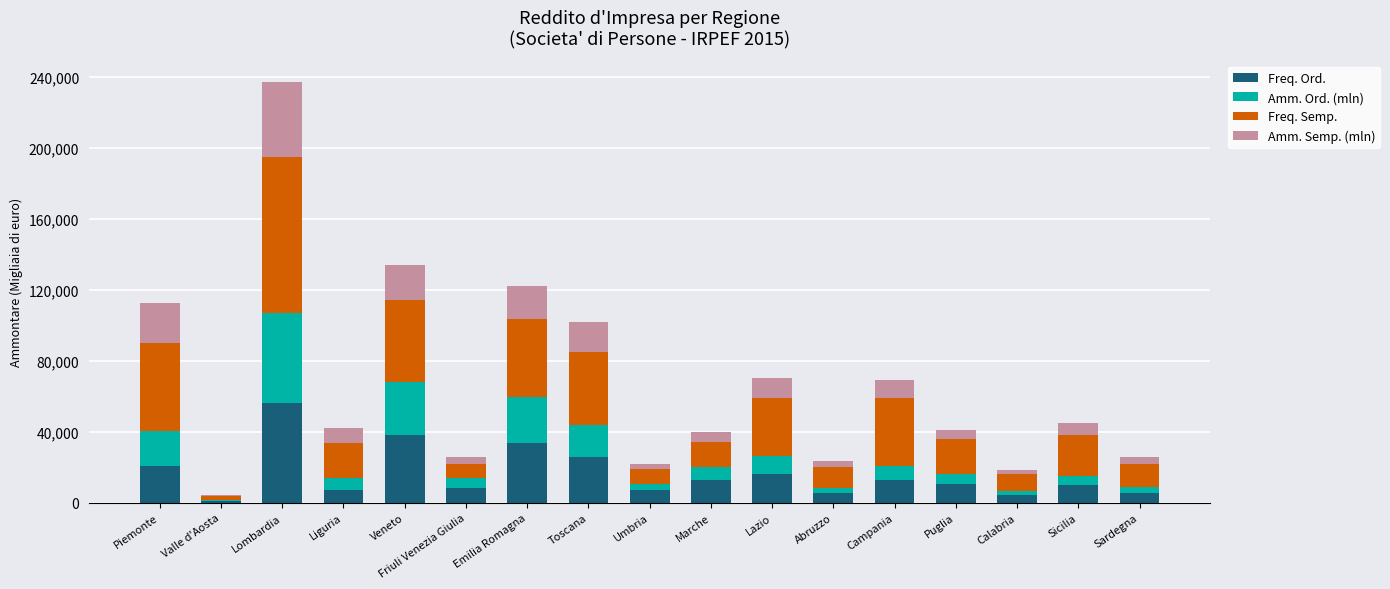

The Freq. Ord. series shows 56657.2 at Emilia Romagna. True or false?

False